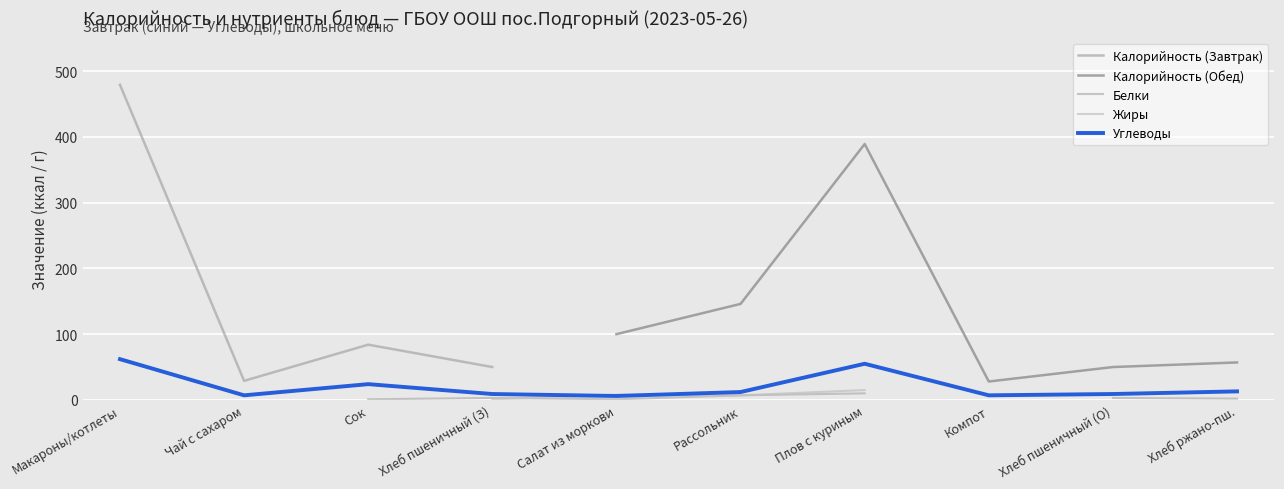

What is the label of the 7th point from the right?

Хлеб пшеничный (З)